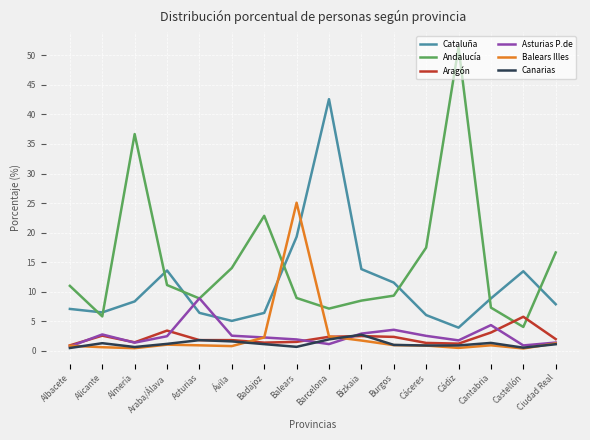

True or false: Aragón and Cataluña intersect in this chart.

False